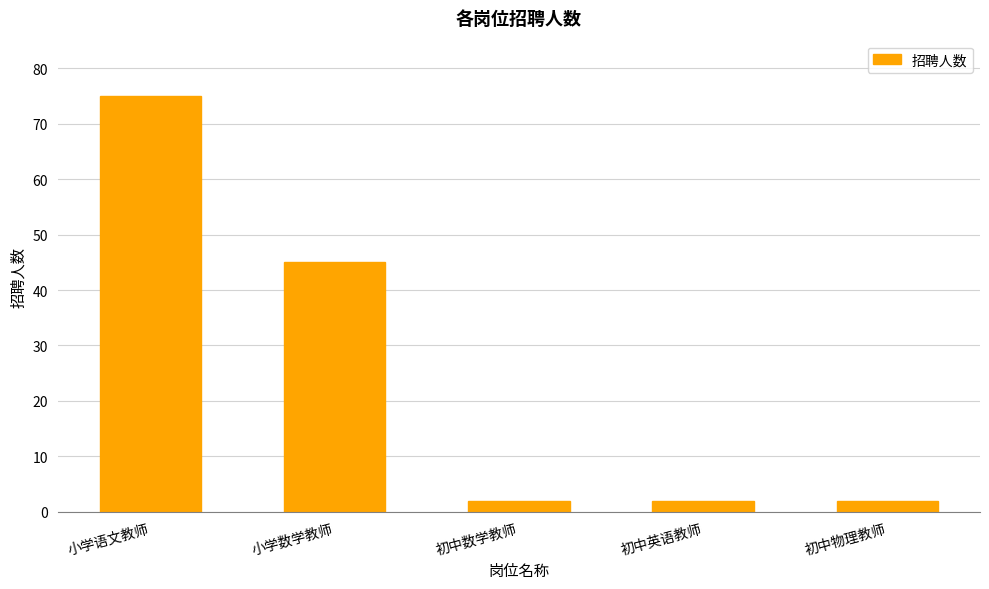

What position from the left is 初中英语教师?

4